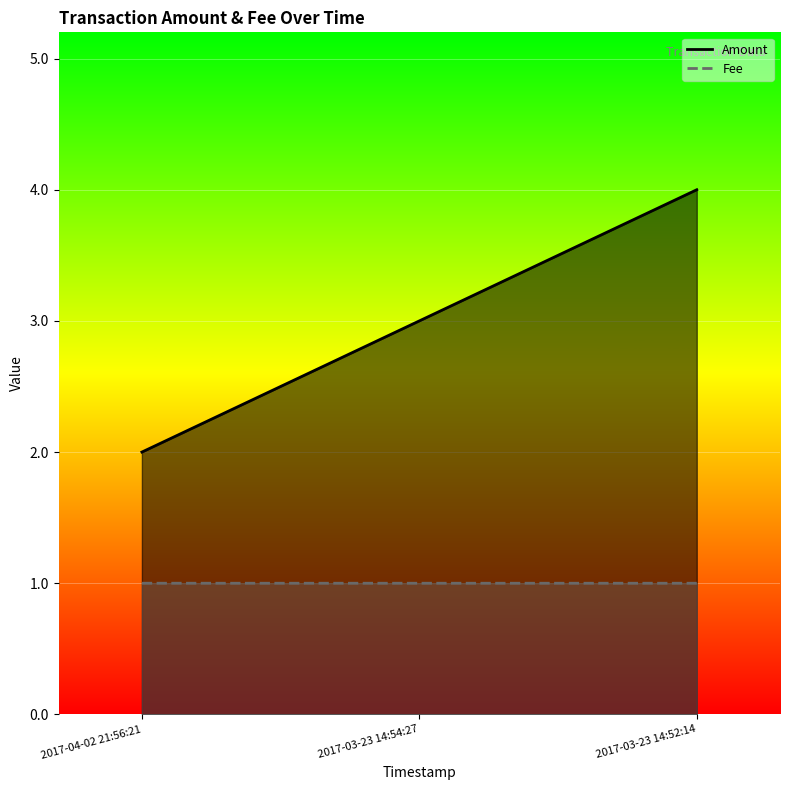

Count the number of categories in the chart.

3